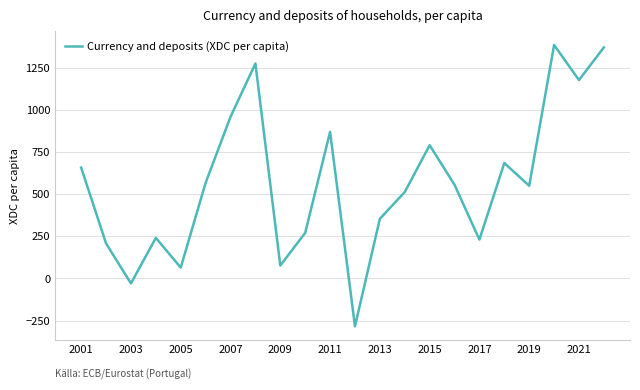

What is the maximum value shown in the chart?

1383.6